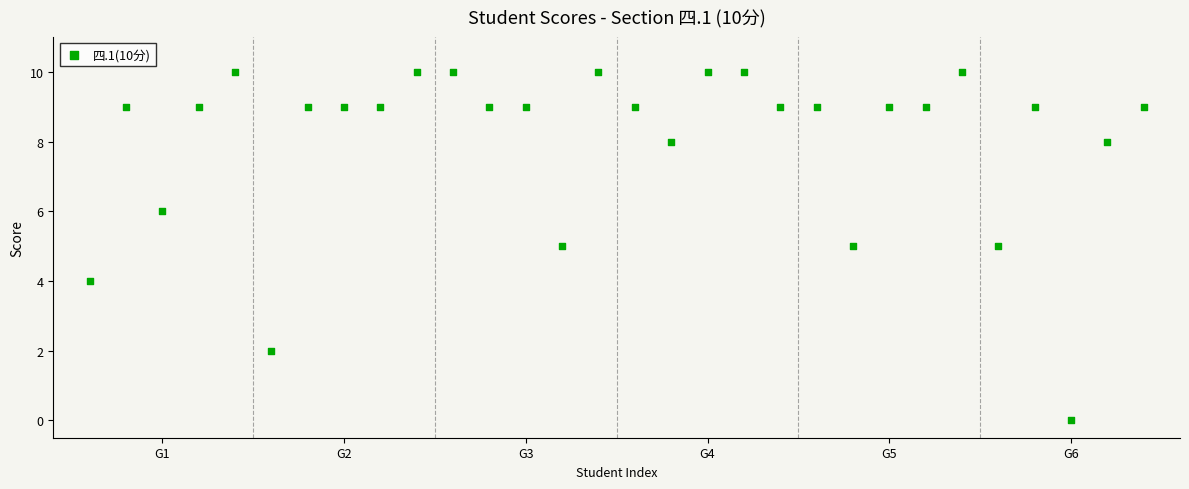

What is the range of Y values (max minus min)?

10